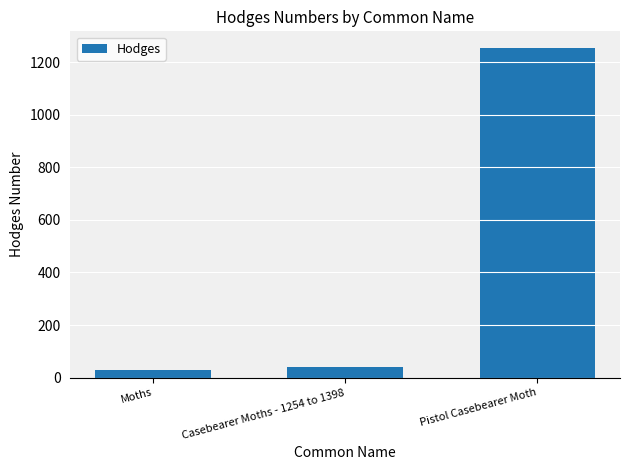

Between Pistol Casebearer Moth and Casebearer Moths - 1254 to 1398, which is larger?

Pistol Casebearer Moth